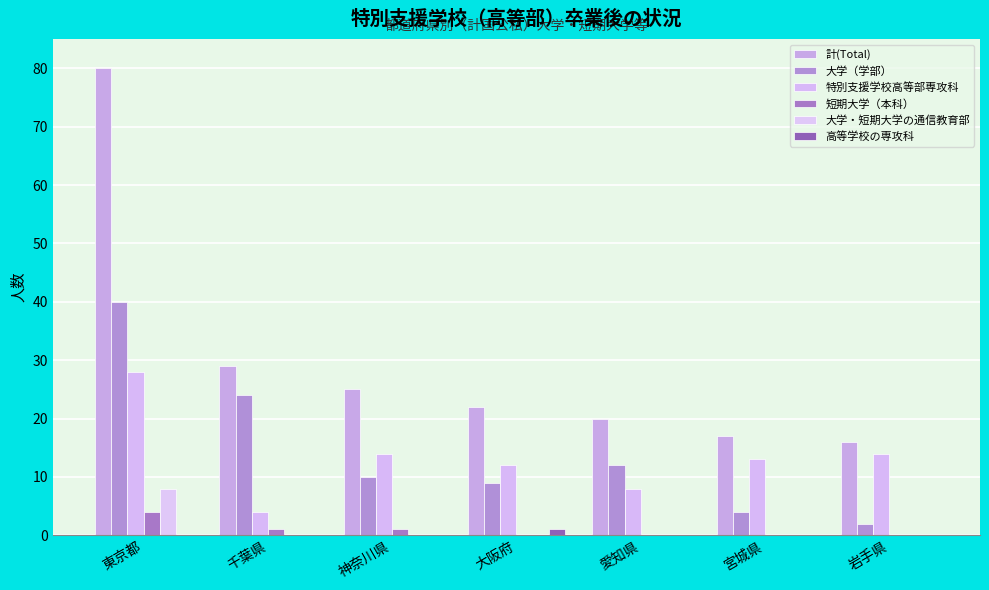

What is the label of the 6th bar from the left?

宮城県